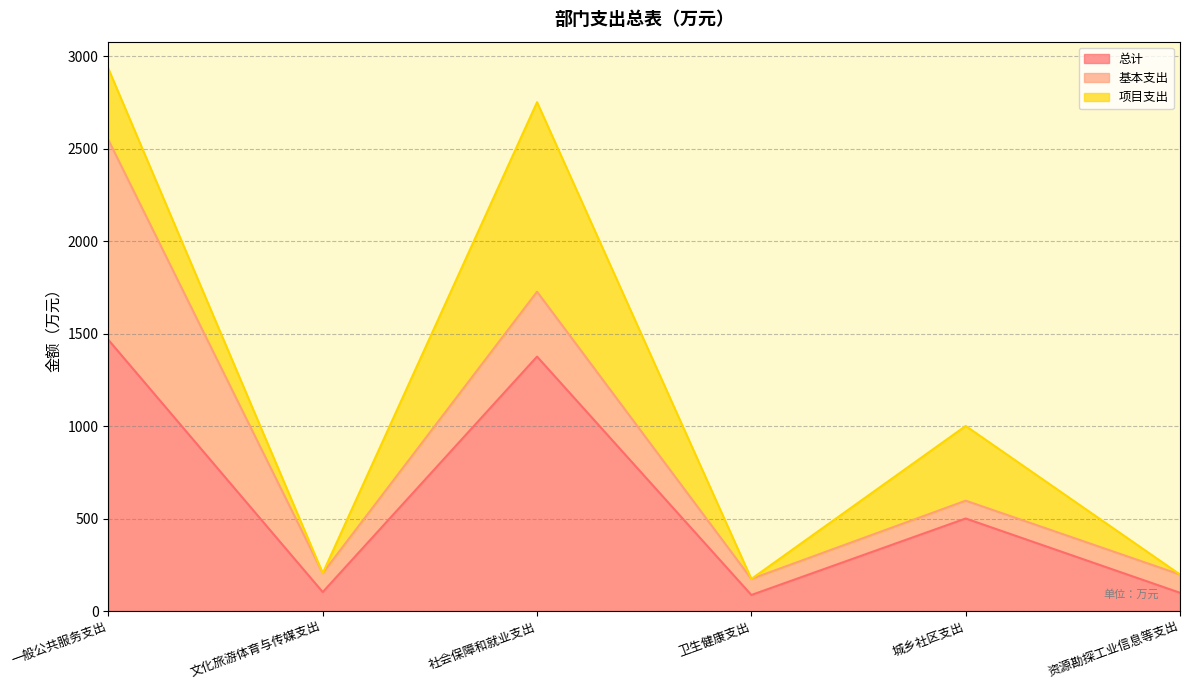

Count the number of categories in the chart.

6